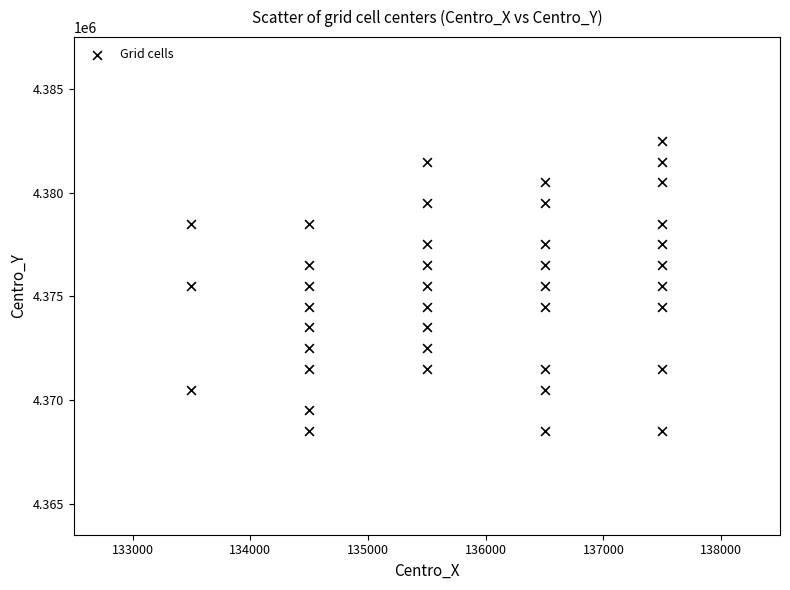

What is the range of Y values (max minus min)?

14000